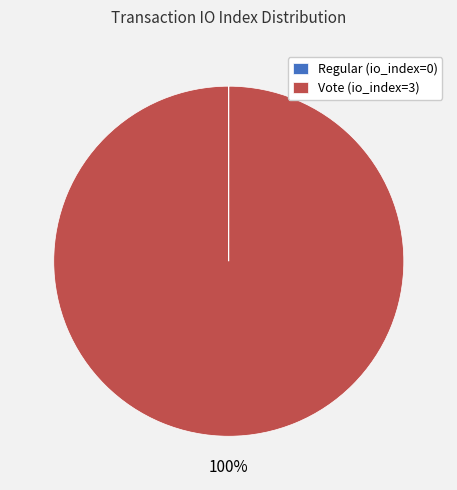

To the nearest percent, what is the average slice percentage?

50%